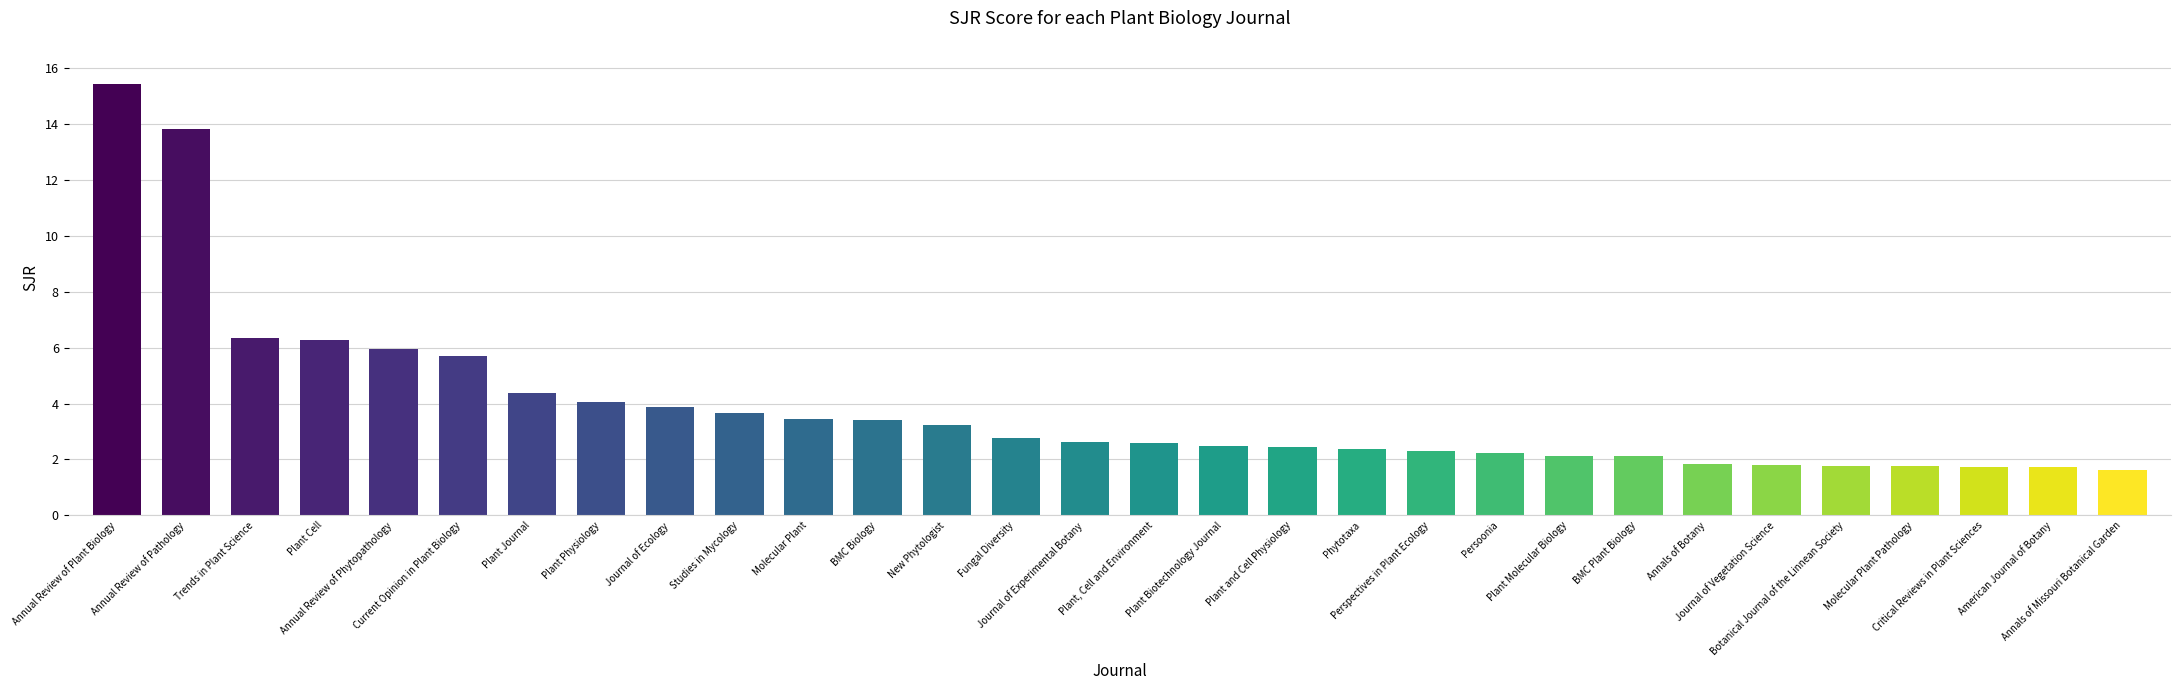

True or false: the data shows 2.1 at BMC Plant Biology.

True